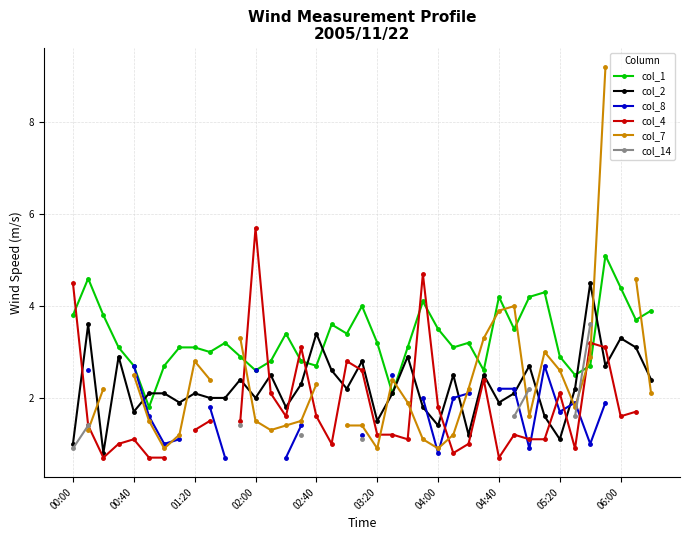

What is the minimum value for col_1?

1.8